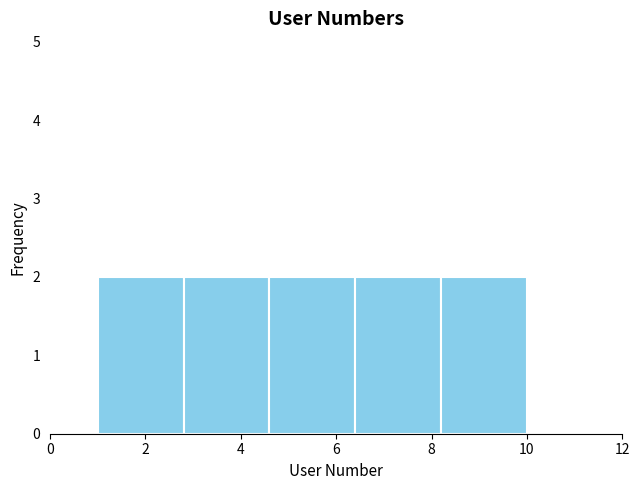

Reading left to right, list every bar in this chart as the range it spans on the x-axis followed by its height. The values are not printed on the chart, so give them approximately, as read against the axis.

1.0 to 2.8: 2
2.8 to 4.6: 2
4.6 to 6.4: 2
6.4 to 8.2: 2
8.2 to 10.0: 2